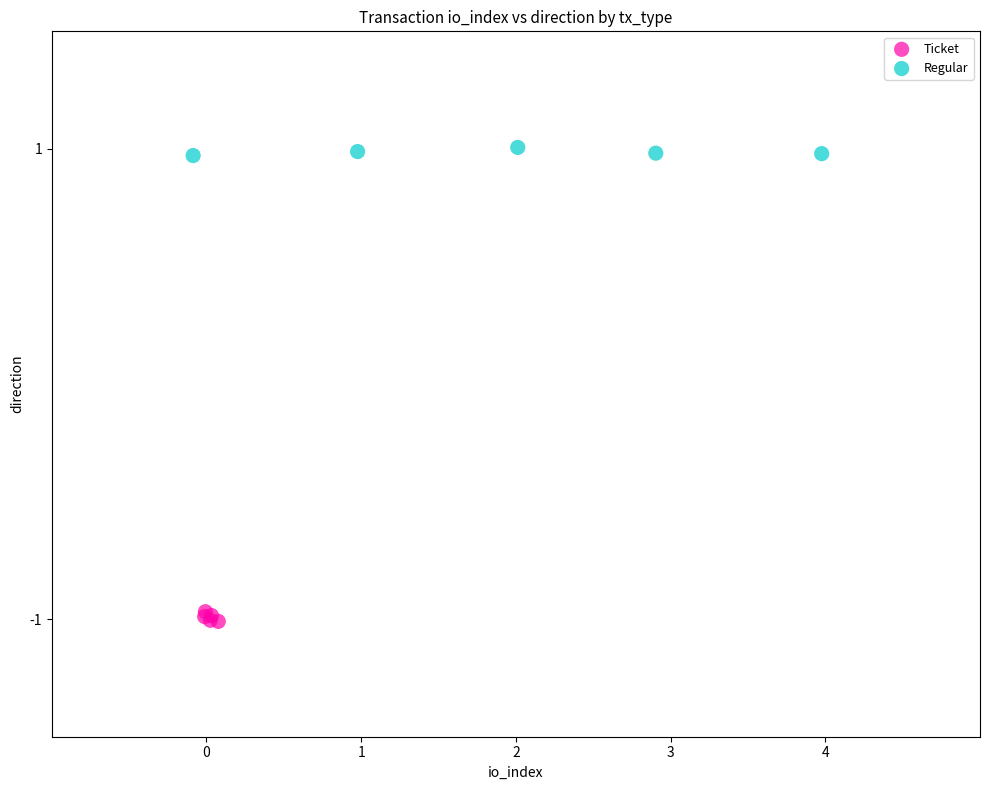

Which series contains the highest Y value?

Regular